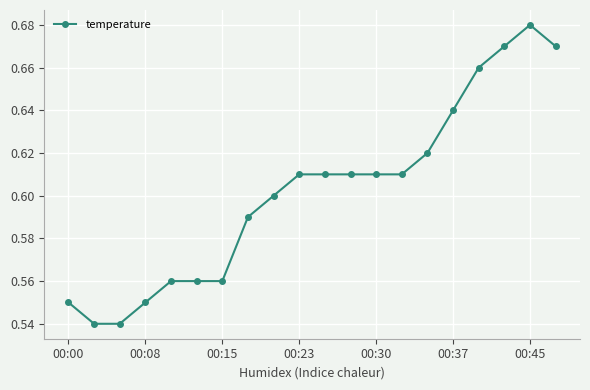

How many values are between 0 and 1?

20